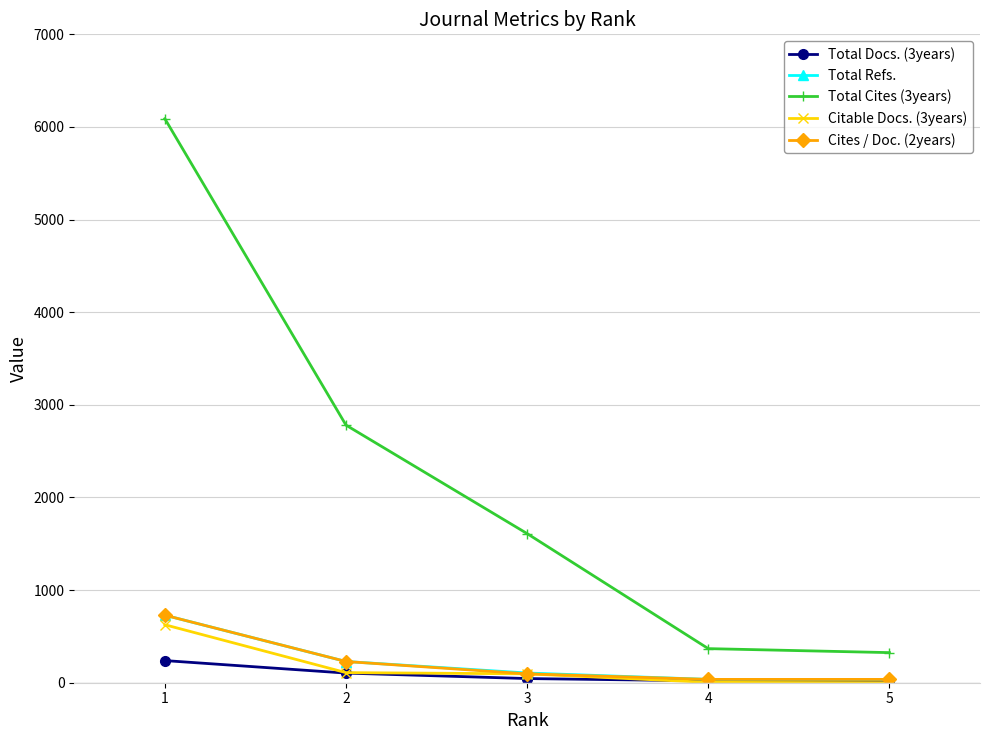

True or false: Total Cites (3years) has more than 1 points higher than both neighbors.

False